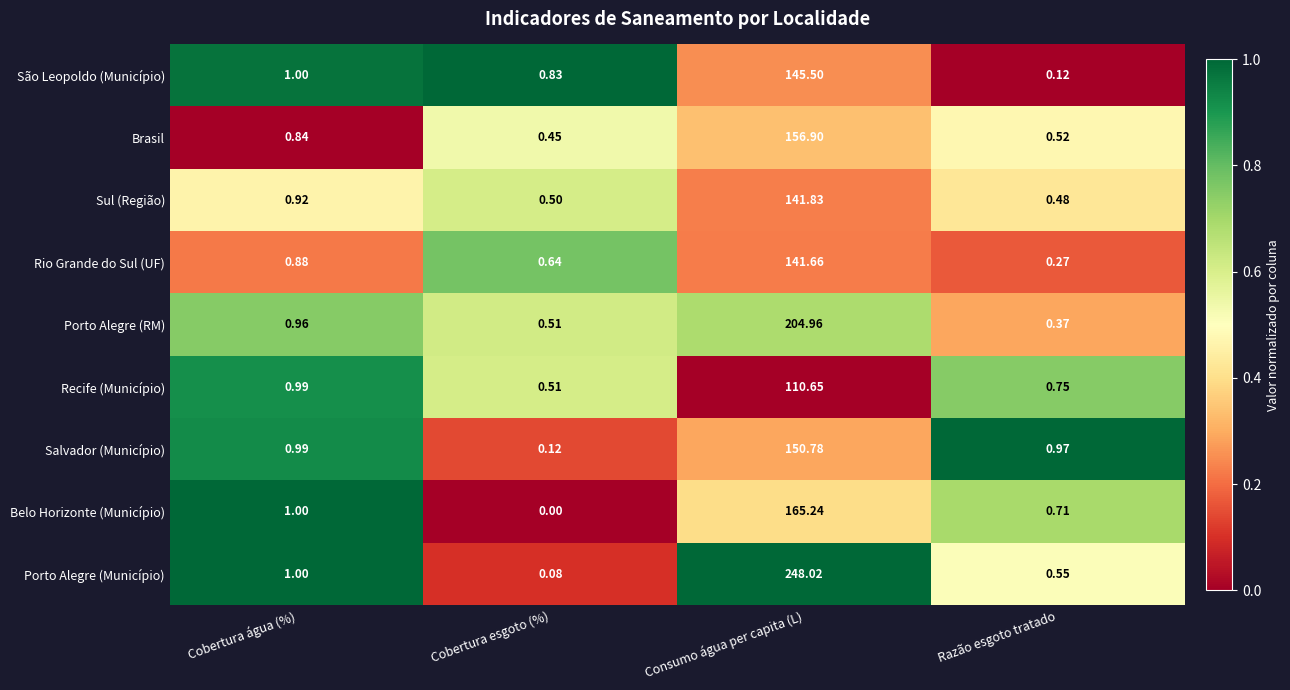

Which series has the largest total across all categories?

Porto Alegre (Município)